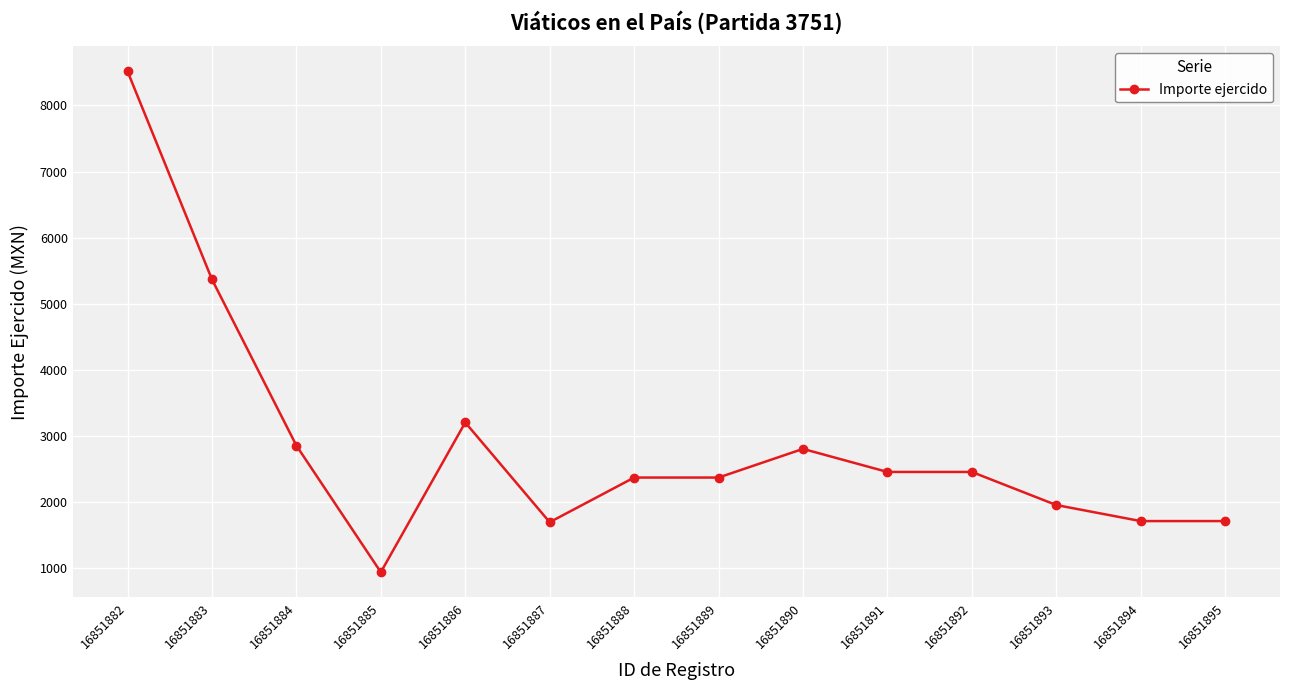

Which has a higher value, 16851894 or 16851892?

16851892